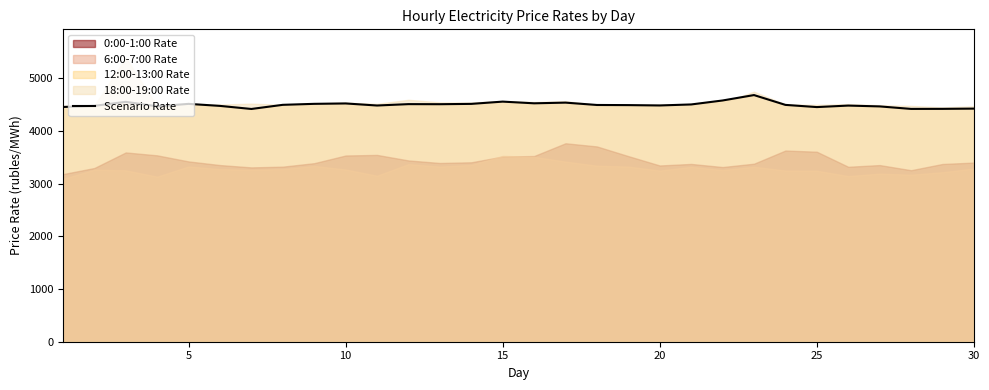

What is the minimum value for Scenario Rate?

4414.0